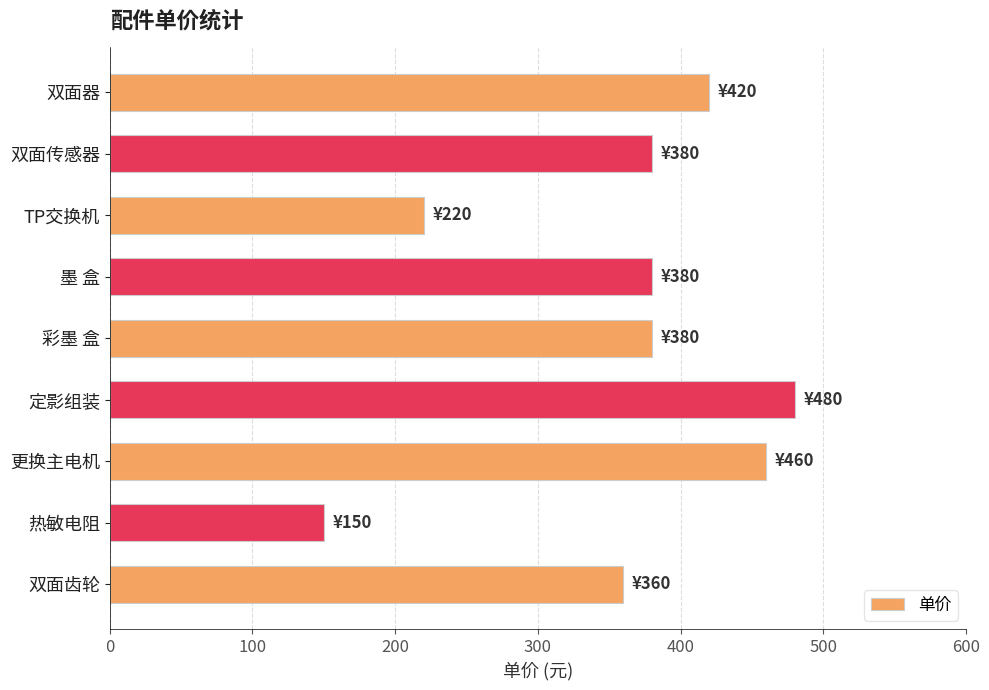

What is the ratio of the value at 热敏电阻 to the value at 更换主电机?

0.3